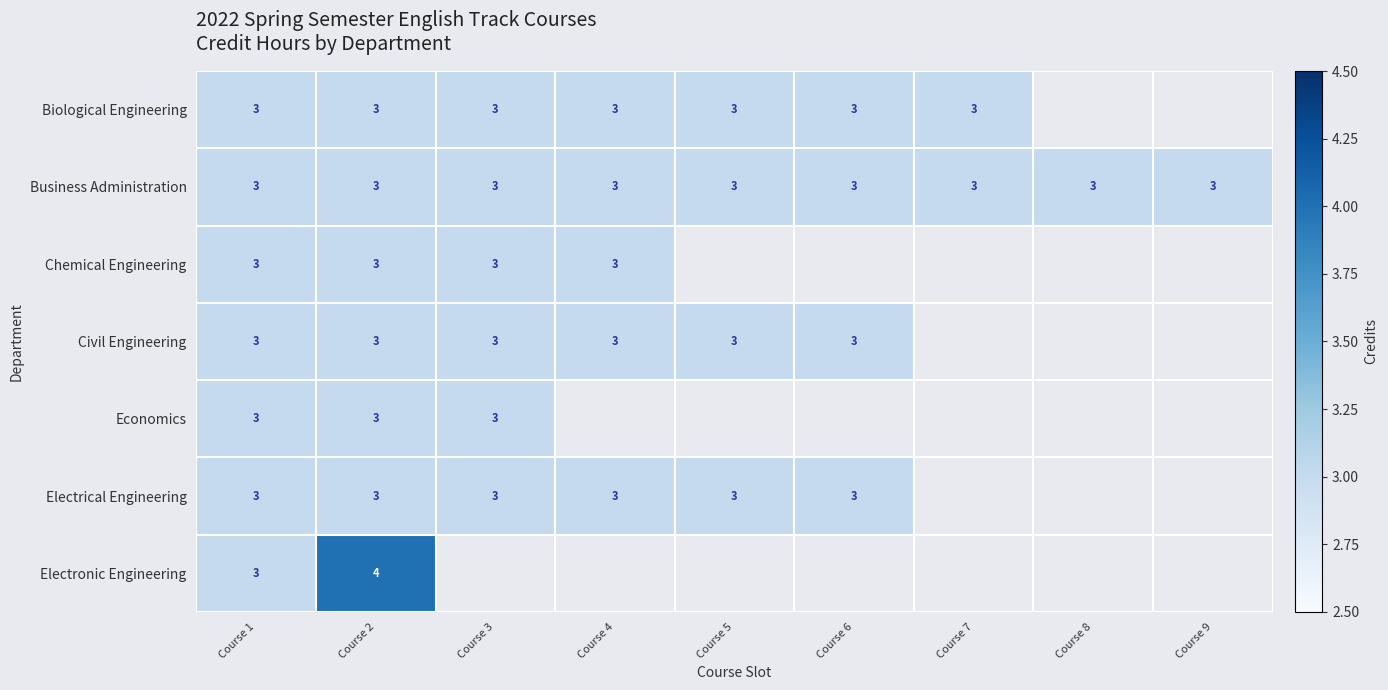

At how many categories does at least one series exceed 3?

1